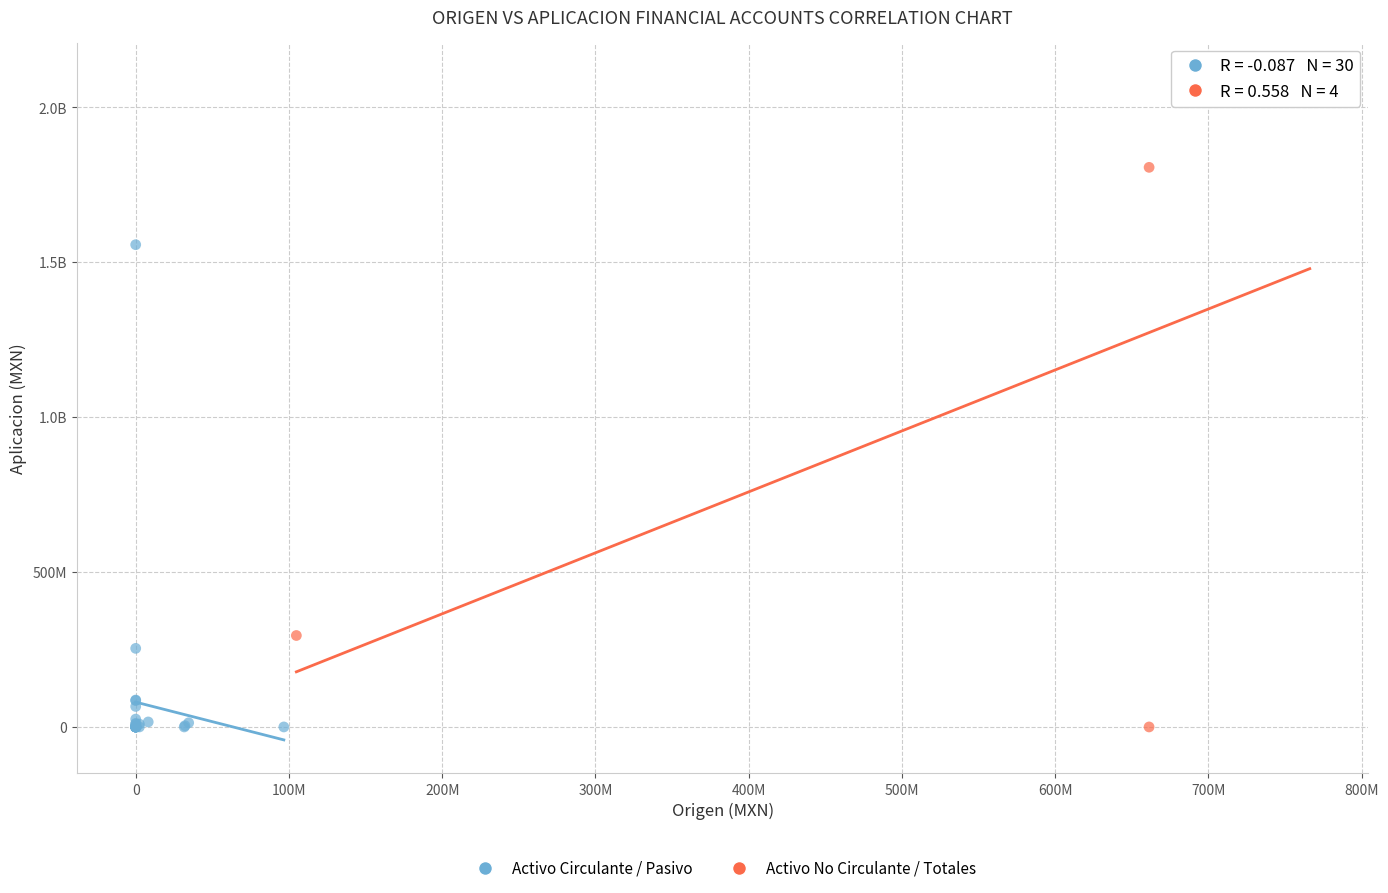

What are all the series names shown in the legend?

Activo Circulante / Pasivo, Activo No Circulante / Totales